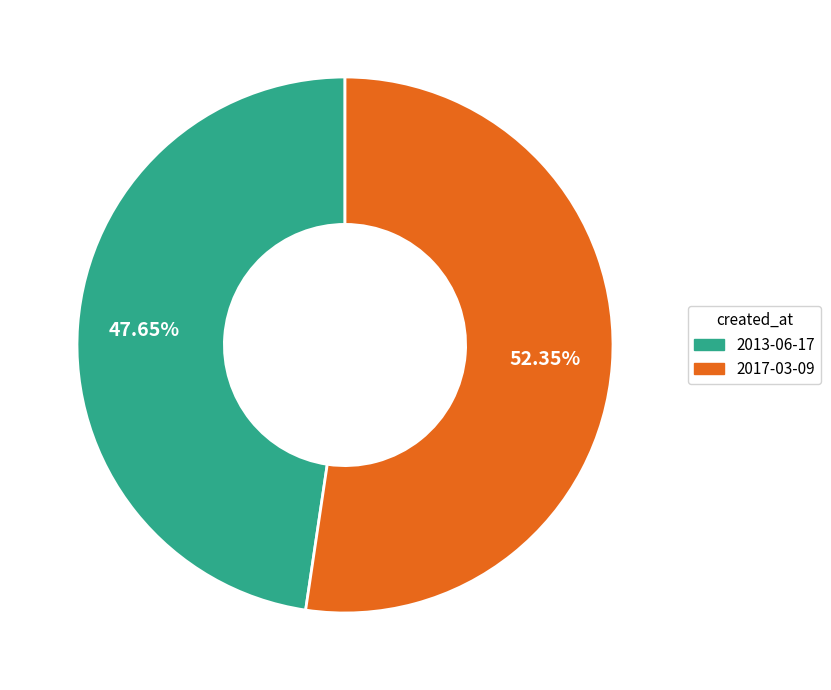

How many slices are in this pie chart?

2